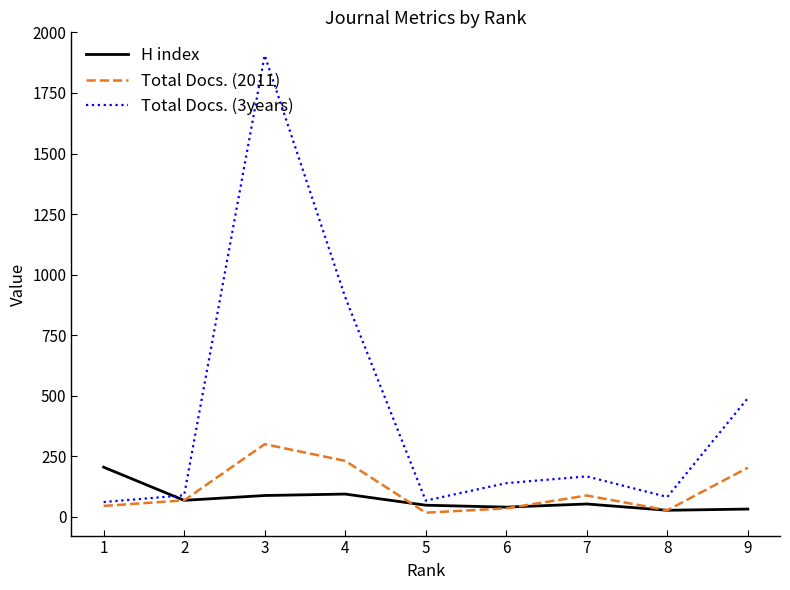

What is the average value of the Total Docs. (2011) series?

113